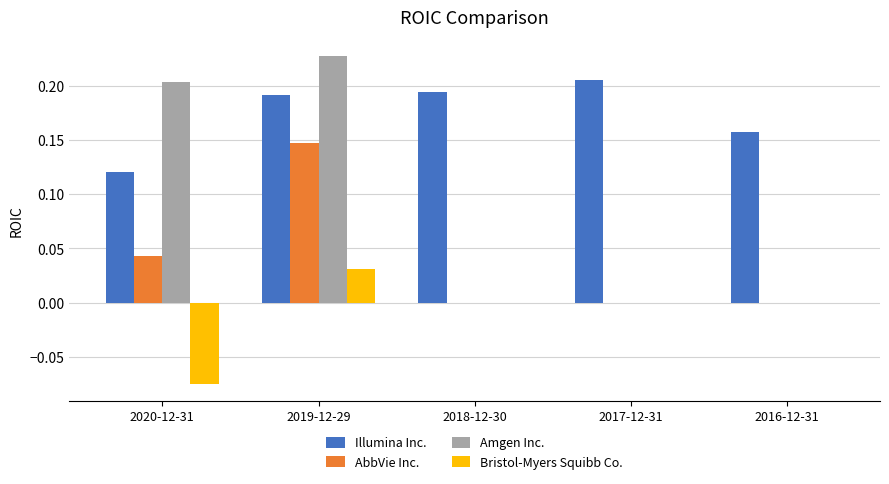

The Amgen Inc. series shows -0.1 at 2016-12-31. True or false?

False